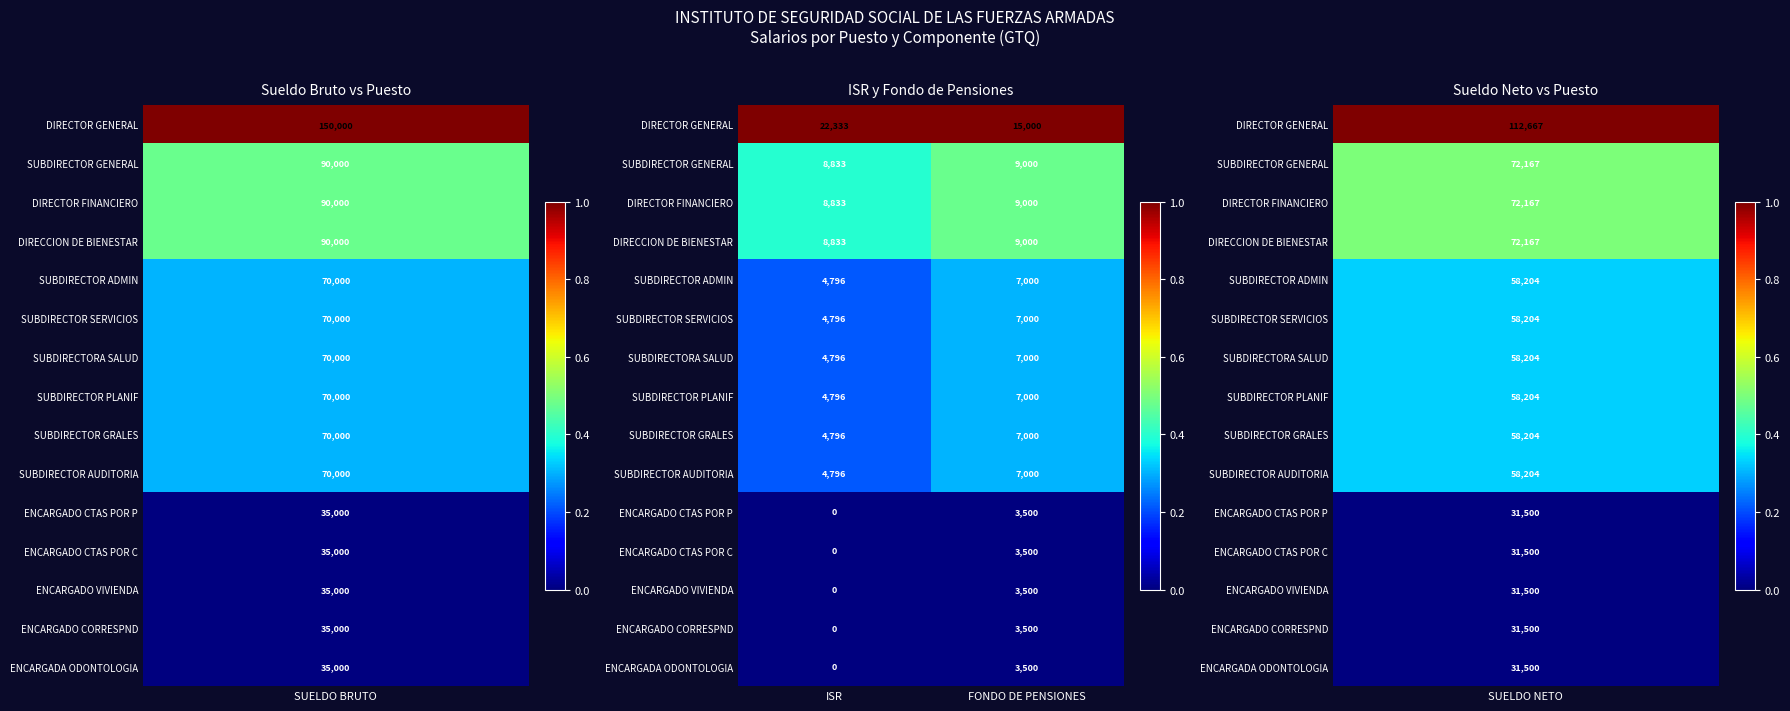

What is the average value of the ENCARGADO VIVIENDA series?

1750